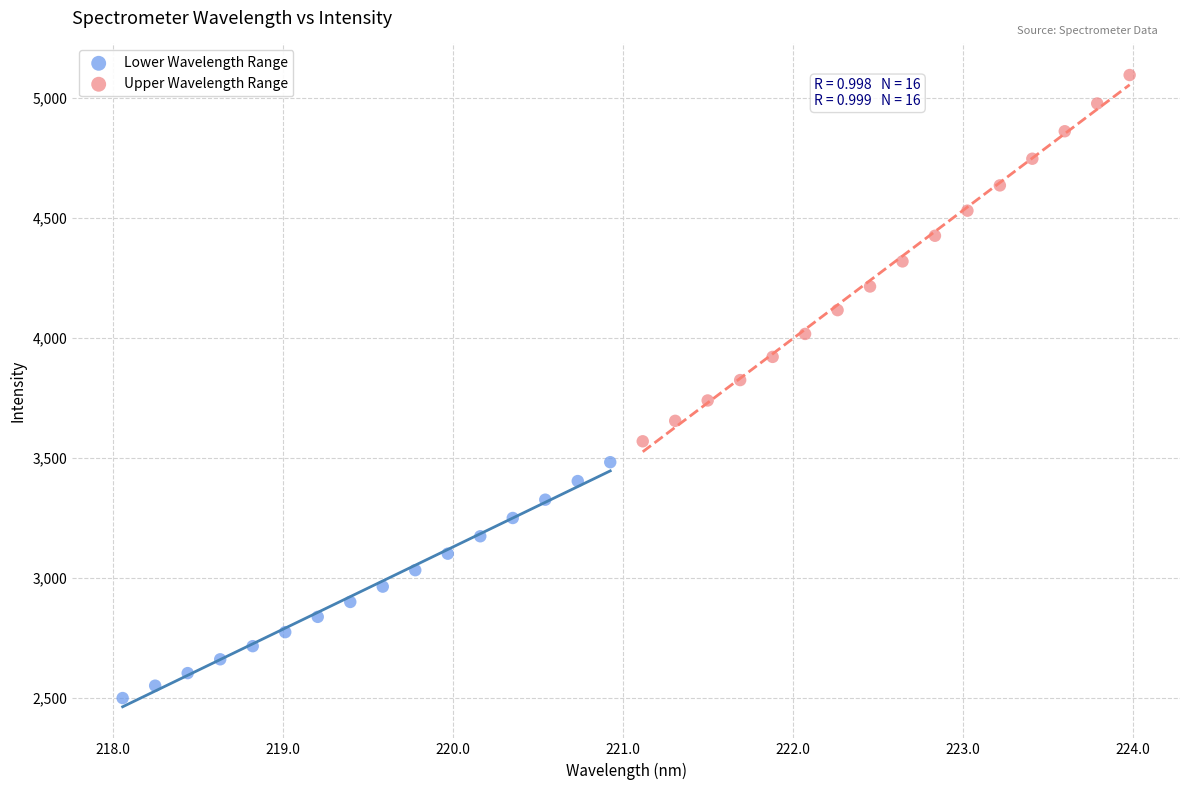

Which series contains the lowest Y value?

Lower Wavelength Range